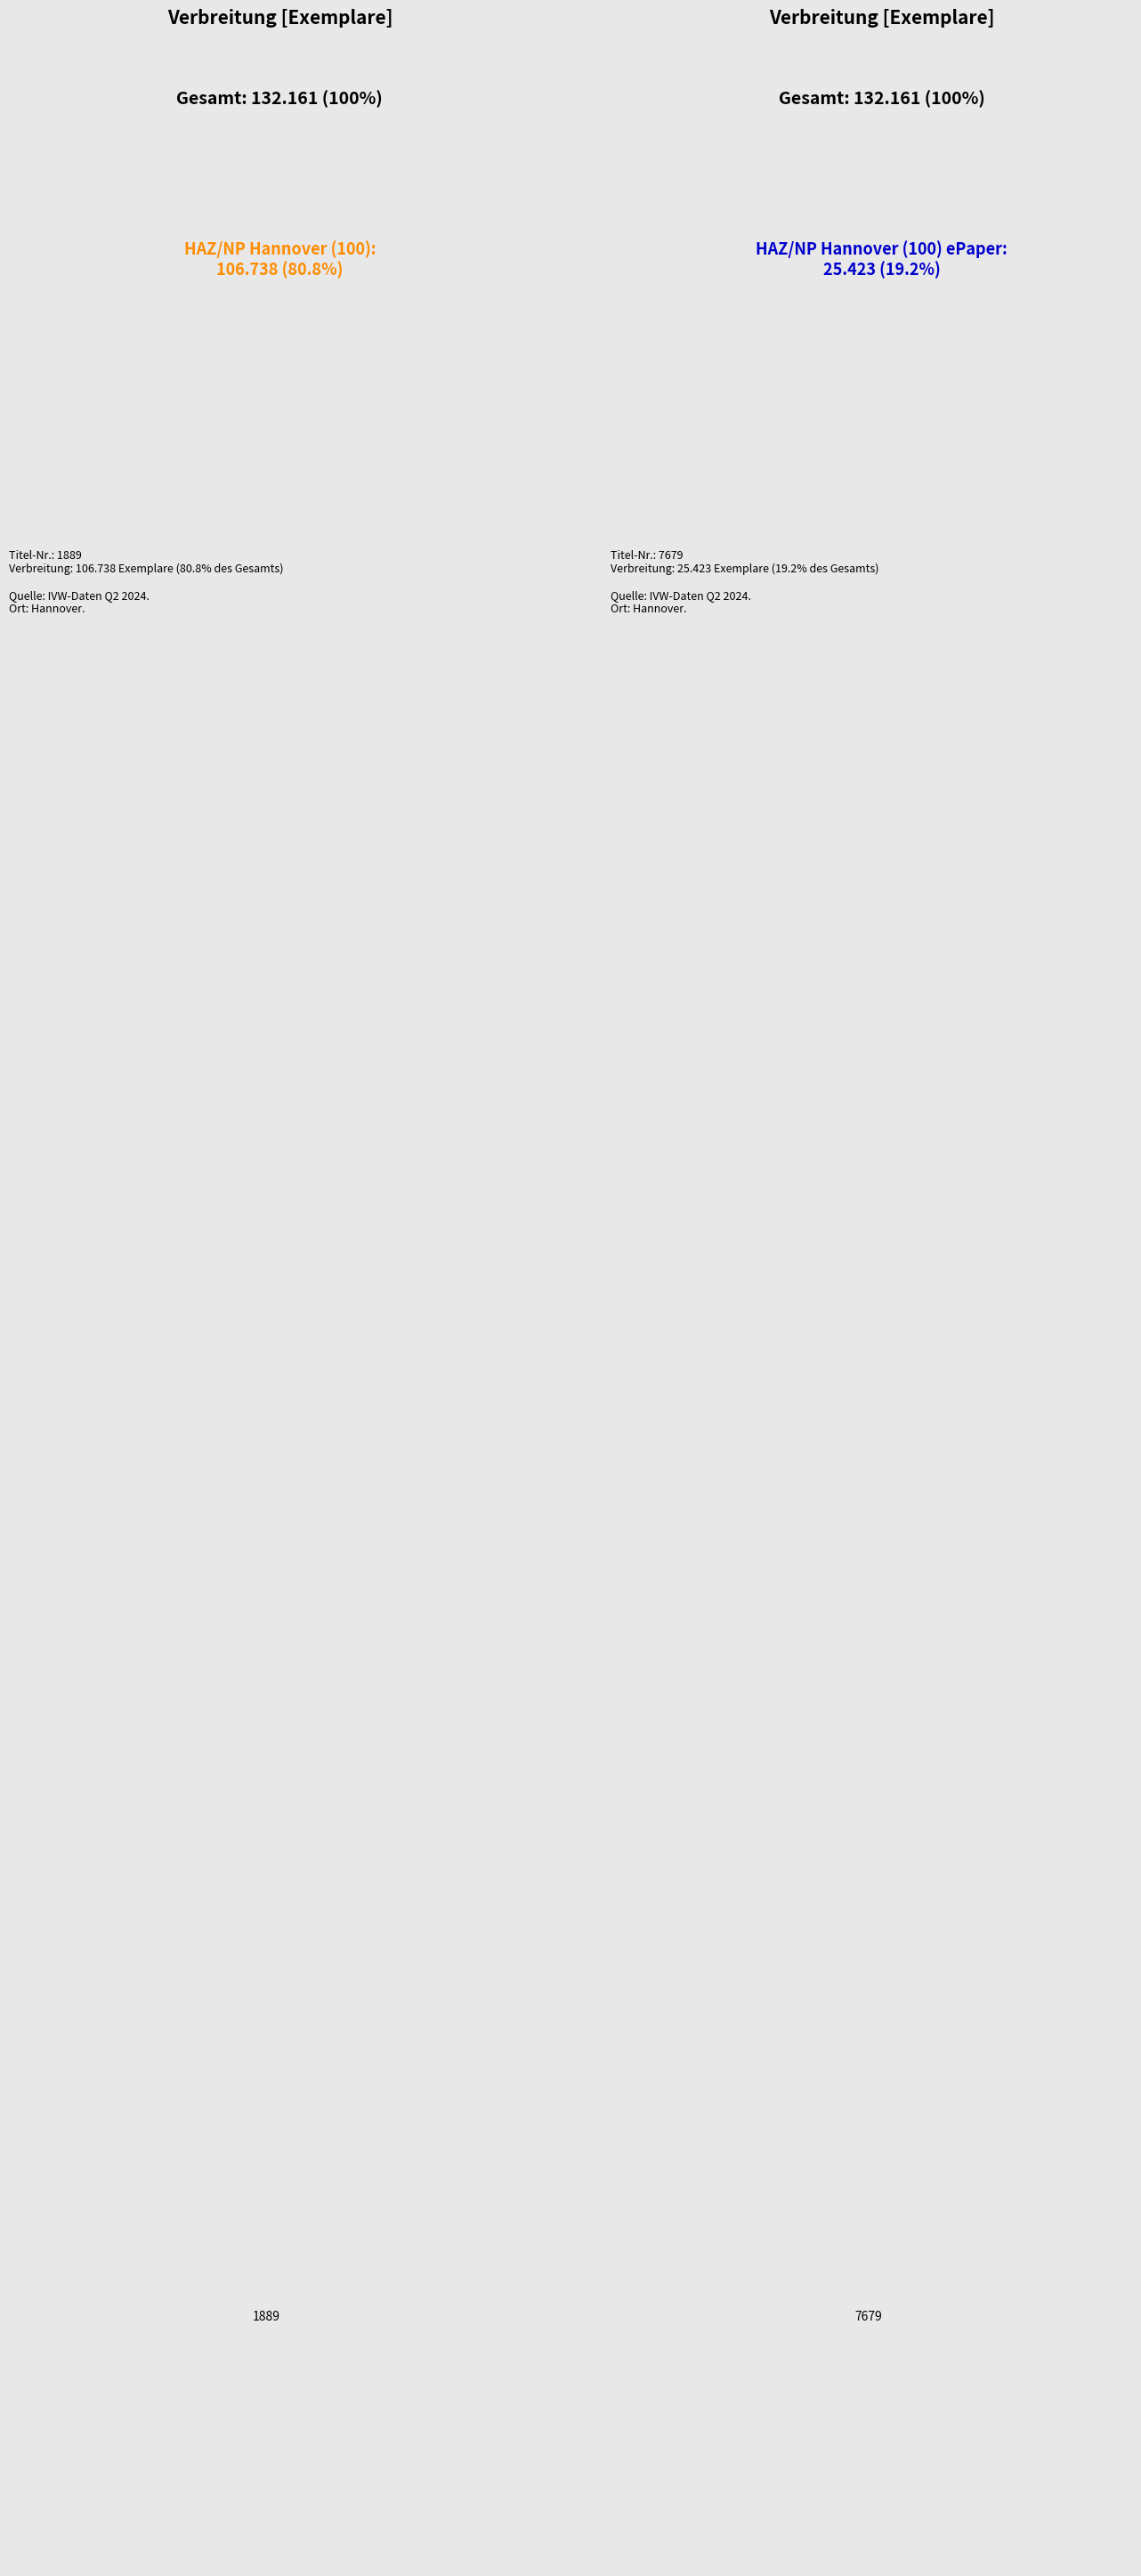

Is it true that 7679 is 13% of the pie?

False